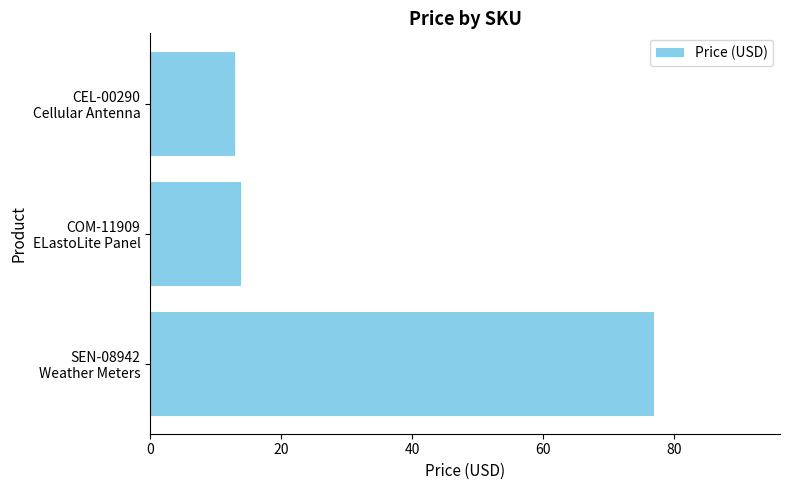

What is the difference between the maximum and minimum values?

64.0